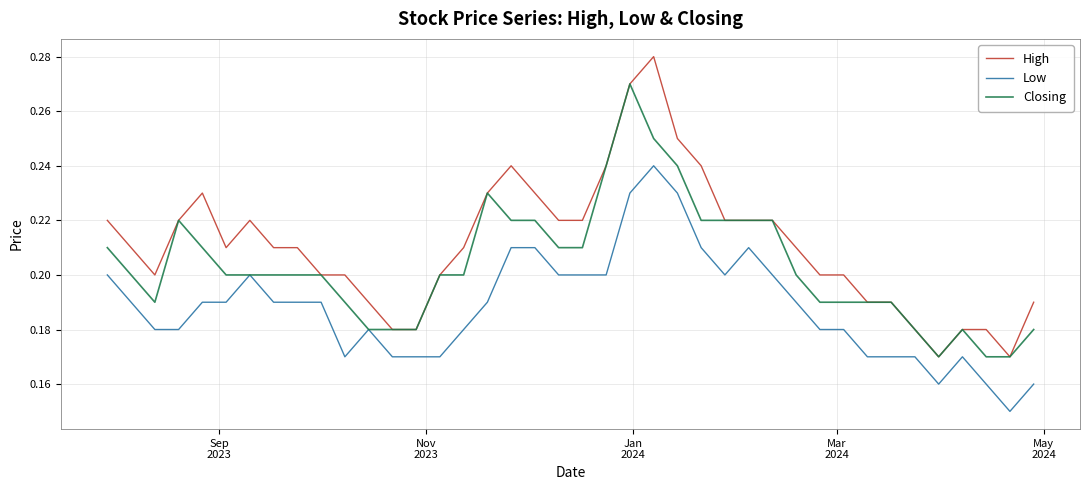

Which series has the largest range (max minus min)?

High